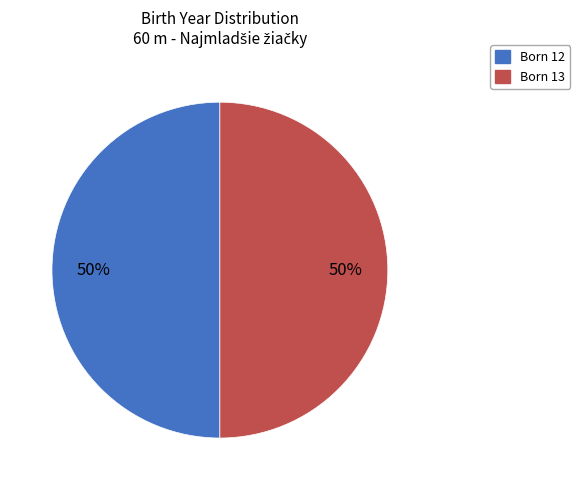

How many slices are in this pie chart?

2